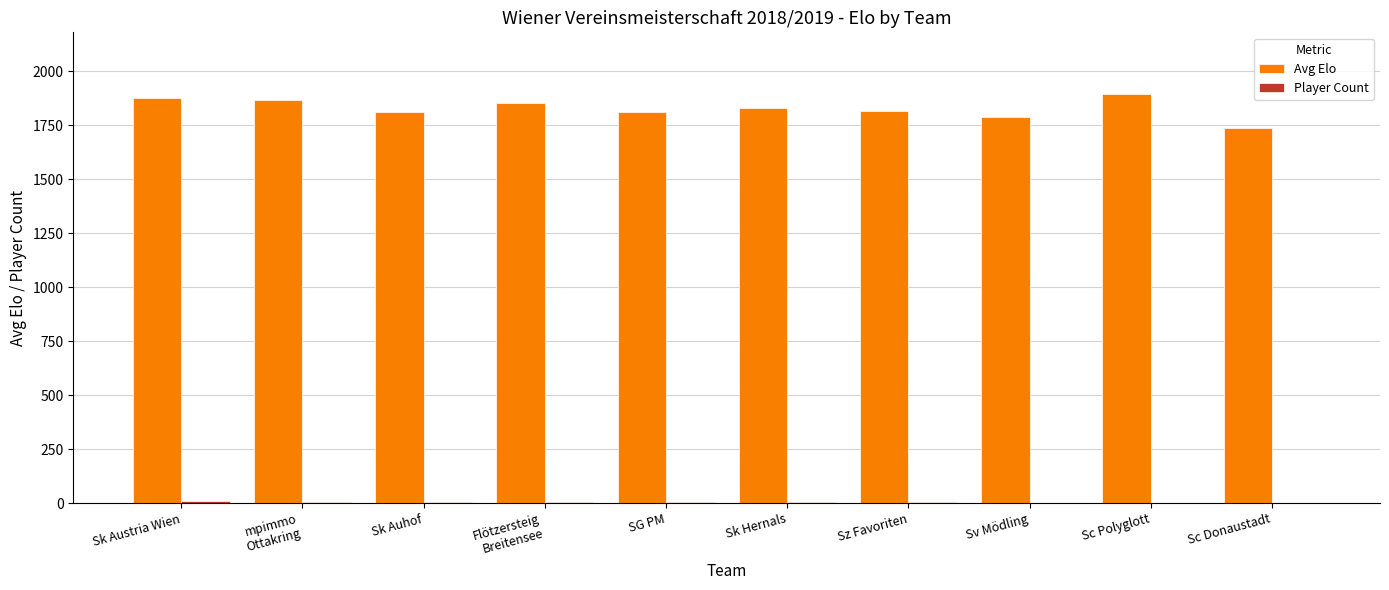

The Avg Elo series shows 1829 at Sk Hernals. True or false?

True